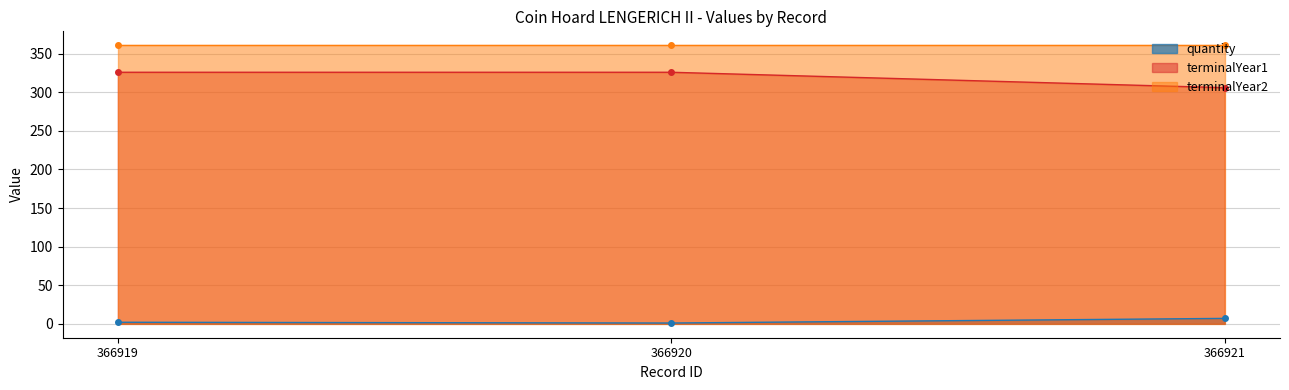

Is the value of terminalYear1 at 366921 greater than the value of quantity at 366920?

Yes